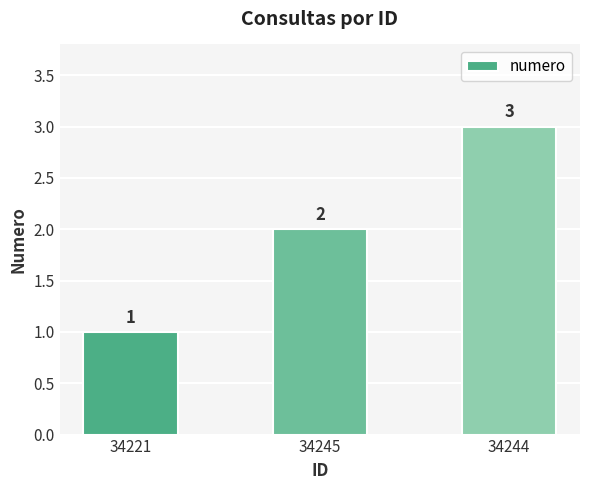

Reading left to right, what are all the values shown in this chart?

34221=1	34245=2	34244=3